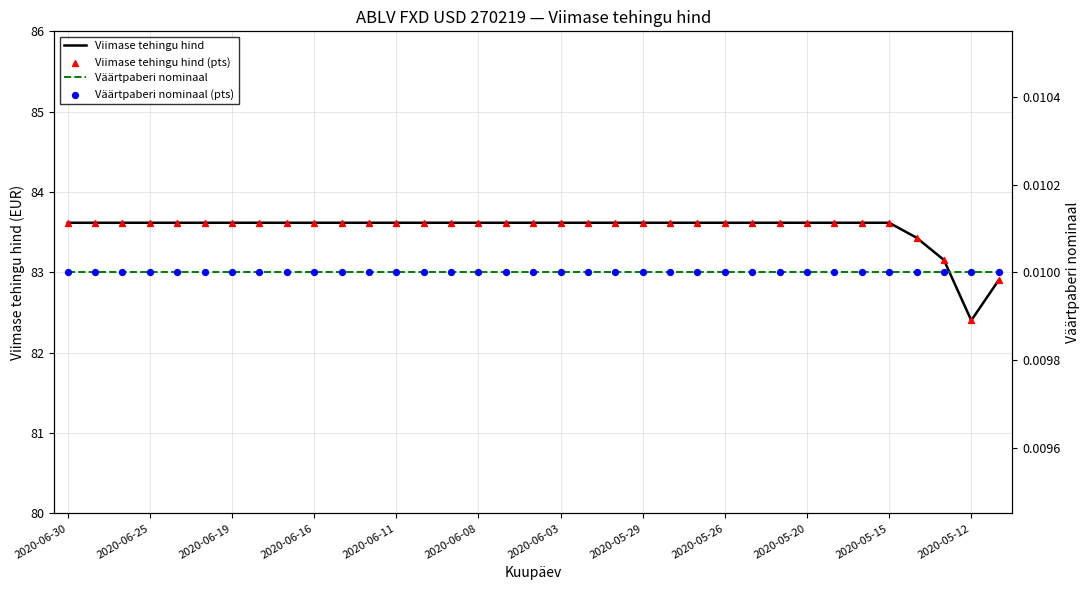

Is the value of Viimase tehingu hind at 2020-06-30 greater than the value of Väärtpaberi nominaal at 28?

Yes